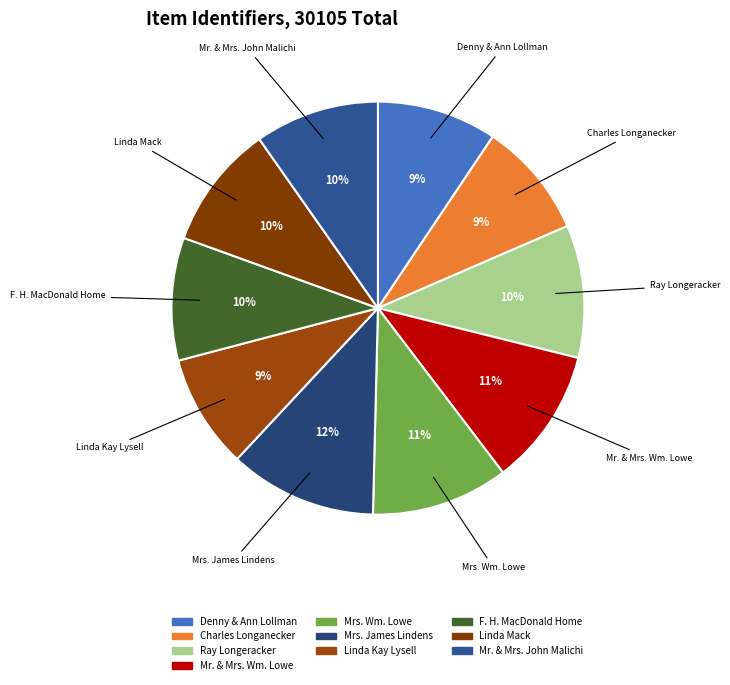

What is the ratio of the value at Charles Longanecker to the value at Ray Longeracker?

0.9